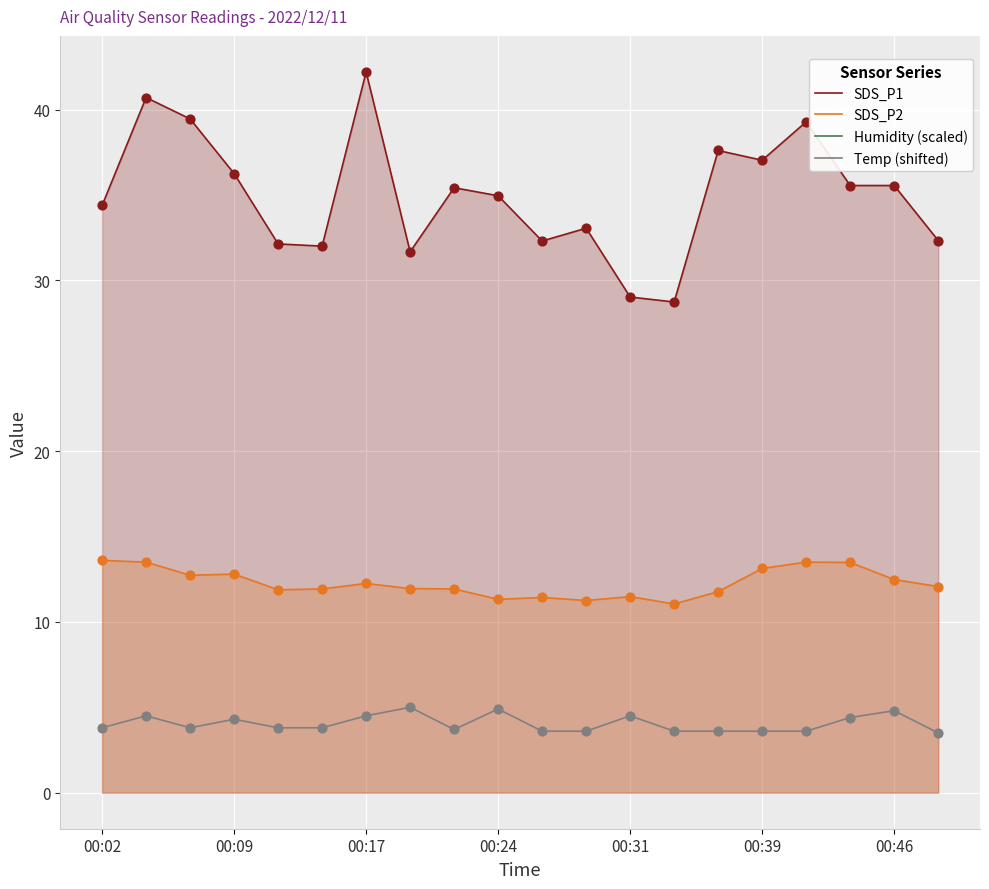

Which series has the largest total across all categories?

SDS_P1